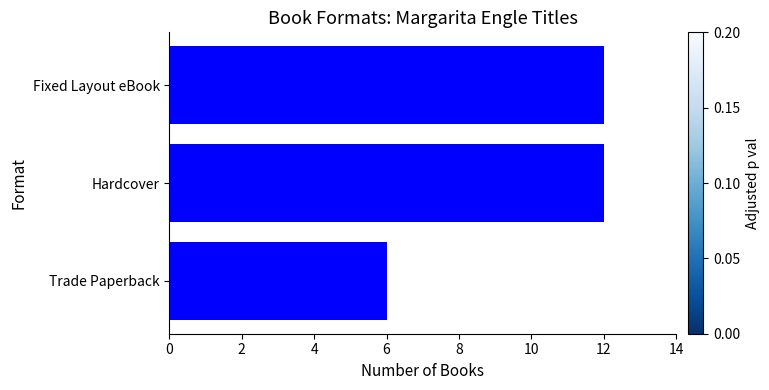

What is the change in value from Trade Paperback to Fixed Layout eBook?

+6